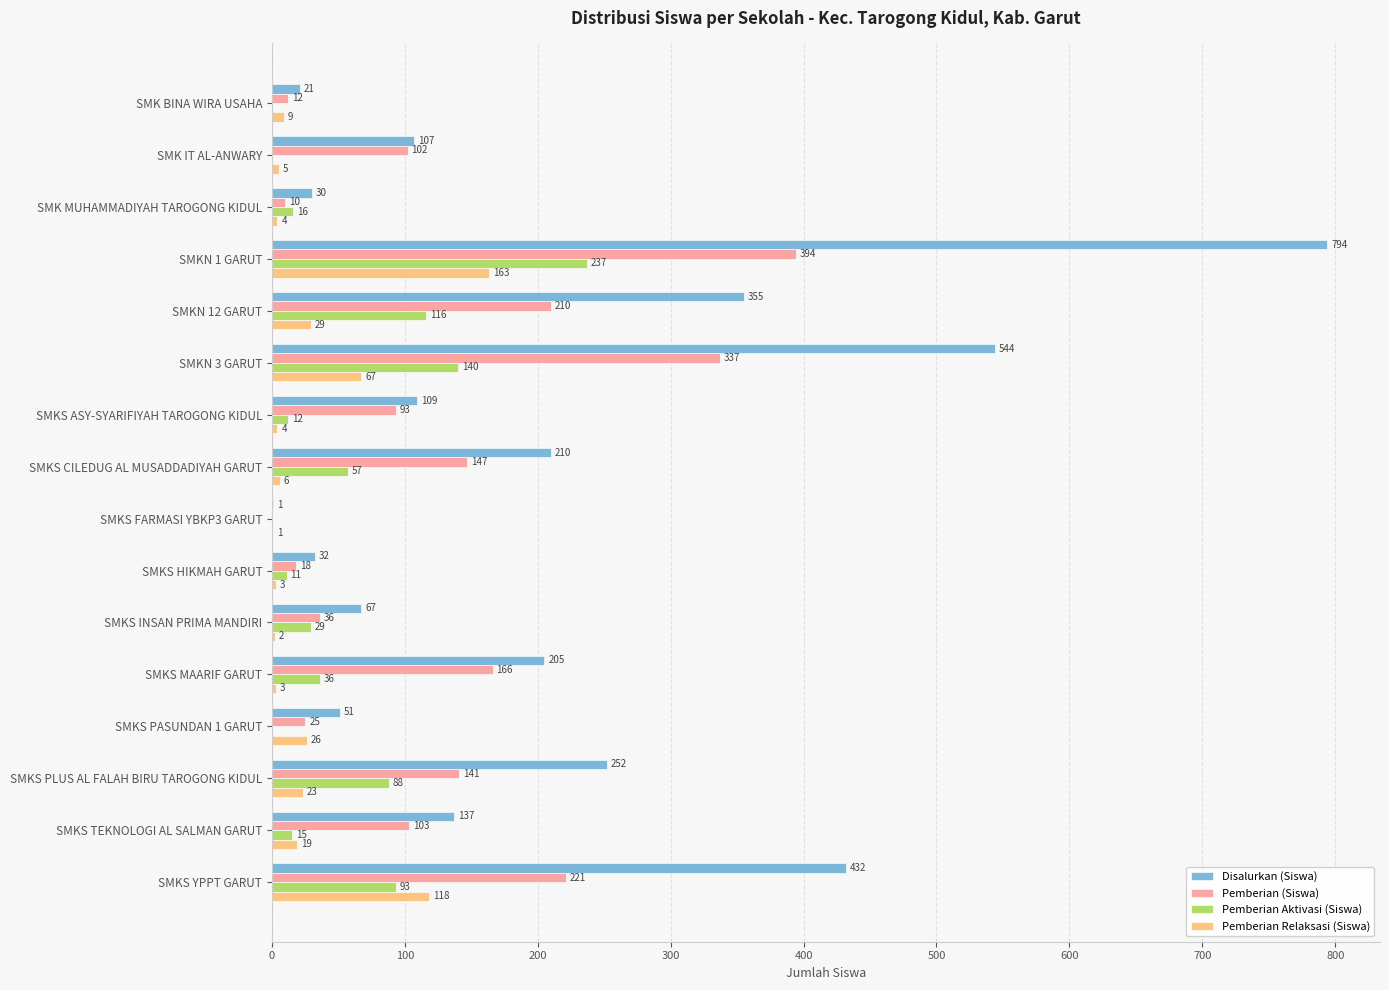

Which label corresponds to the largest value in the chart?

SMKN 1 GARUT